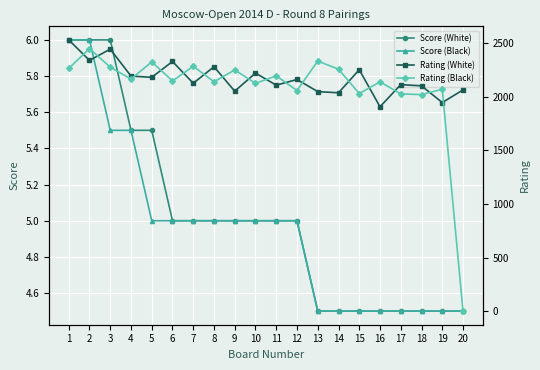

What is the difference between the highest and lowest values at 16?

2132.5